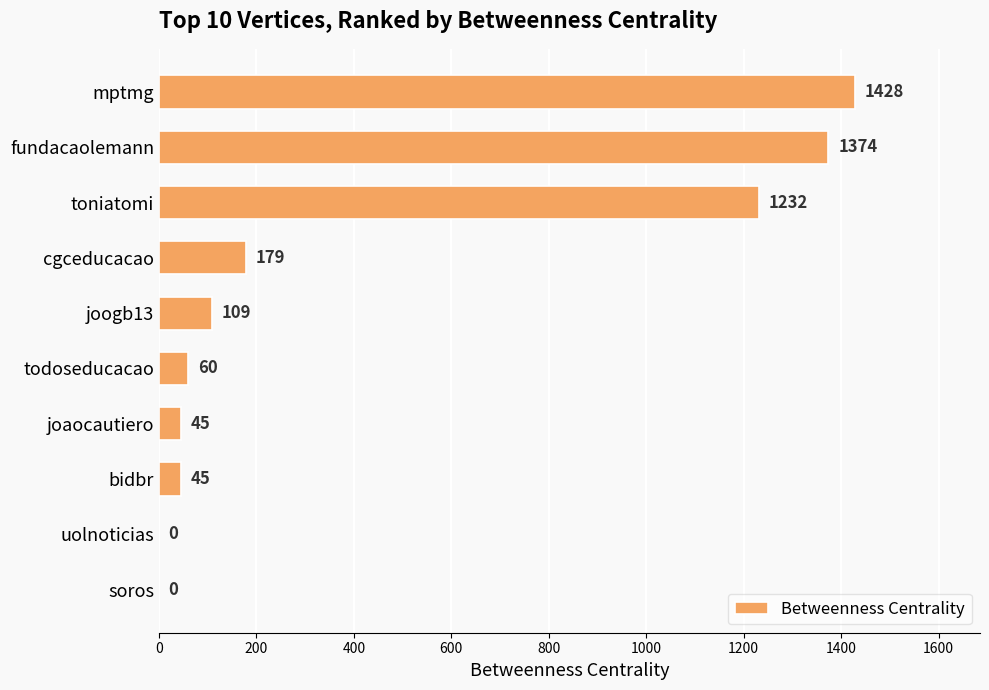

What is the greatest value displayed?

1428